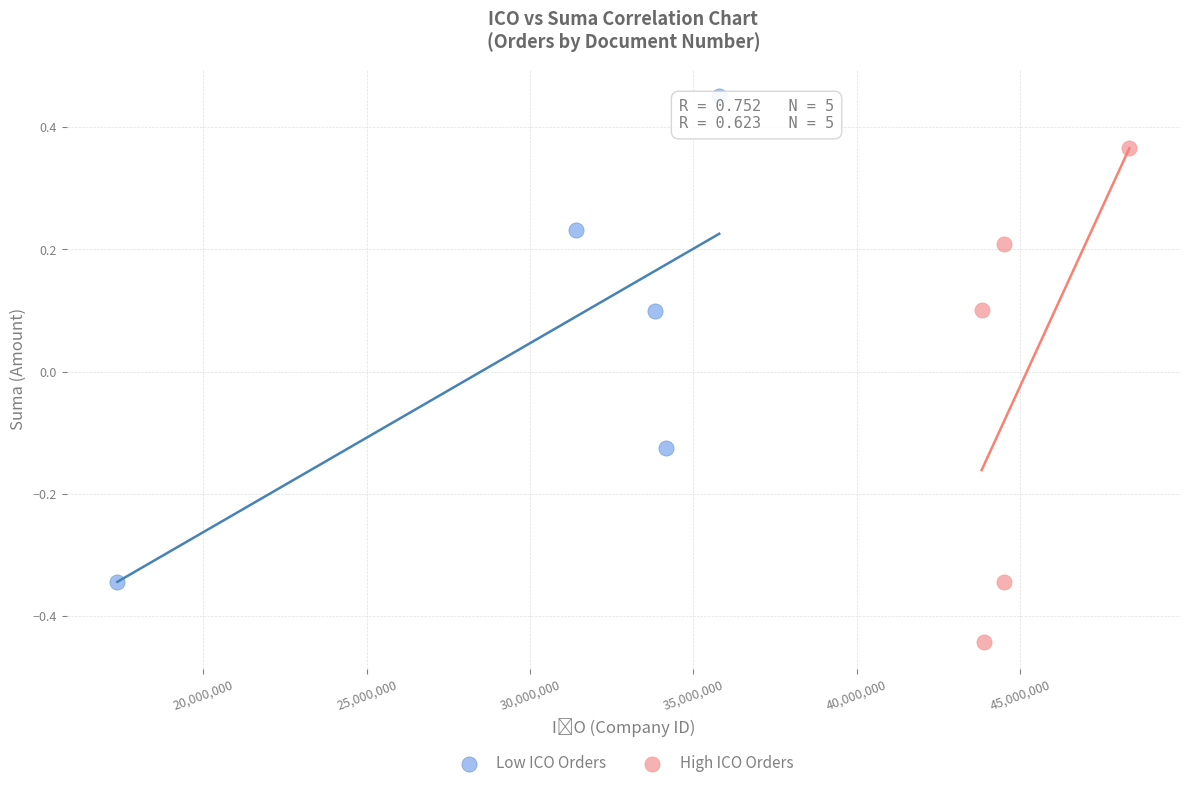

Which series reaches the maximum Y coordinate?

Low ICO Orders